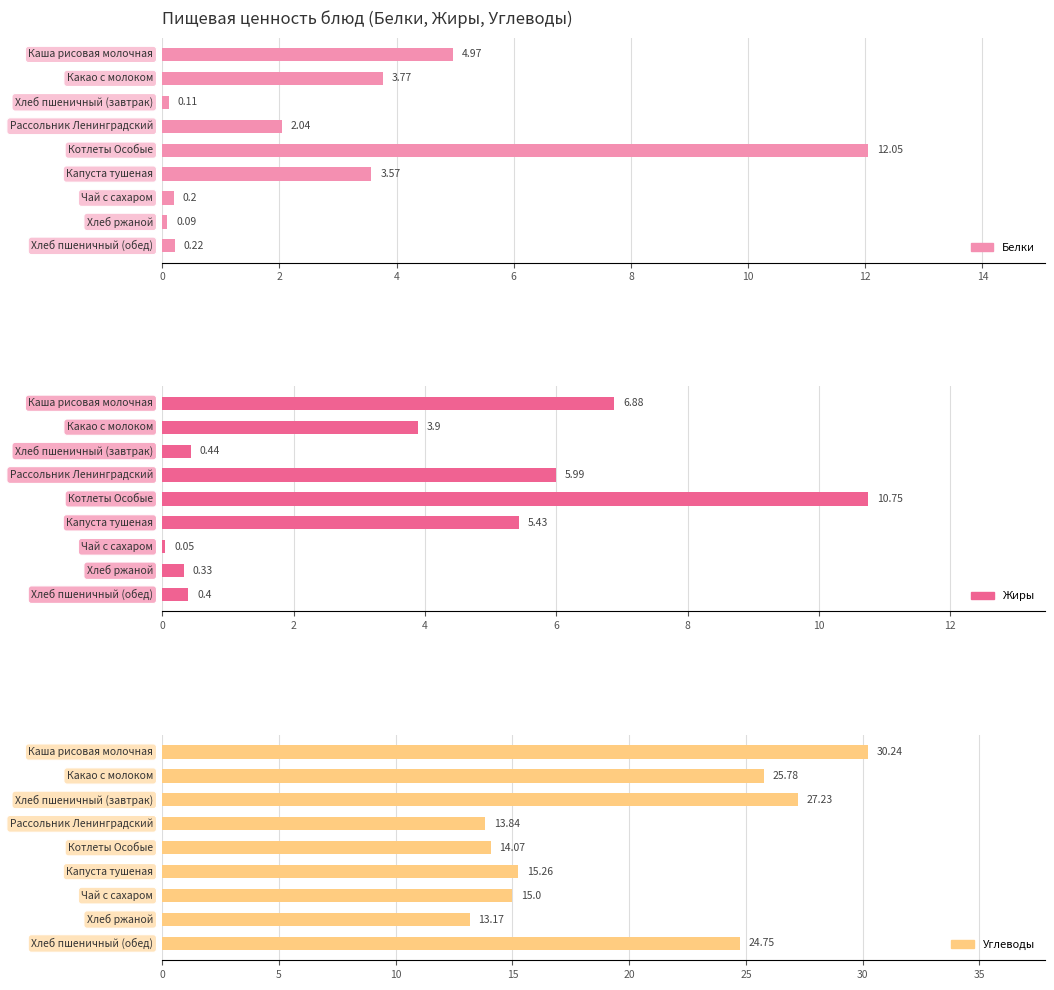

Reading right to left, transcribe all the data shown in this chart.

Белки: 0.2	0.1	0.2	3.6	12.1	2.0	0.1	3.8	5.0
Жиры: 0.4	0.3	0.1	5.4	10.8	6.0	0.4	3.9	6.9
Углеводы: 24.8	13.2	15.0	15.3	14.1	13.8	27.2	25.8	30.2